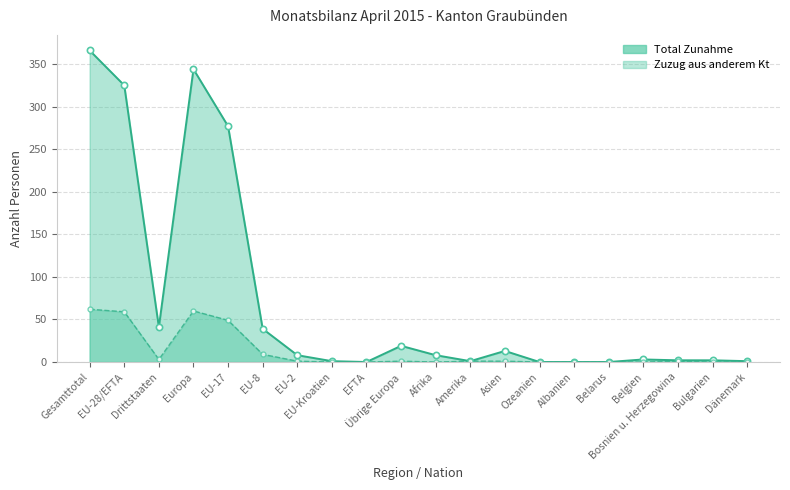

Rank the categories by Total Zunahme value from lowest to highest.

EFTA, Ozeanien, Albanien, Belarus, EU-Kroatien, Amerika, Dänemark, Bosnien u. Herzegowina, Bulgarien, Belgien, EU-2, Afrika, Asien, Übrige Europa, EU-8, Drittstaaten, EU-17, EU-28/EFTA, Europa, Gesamttotal